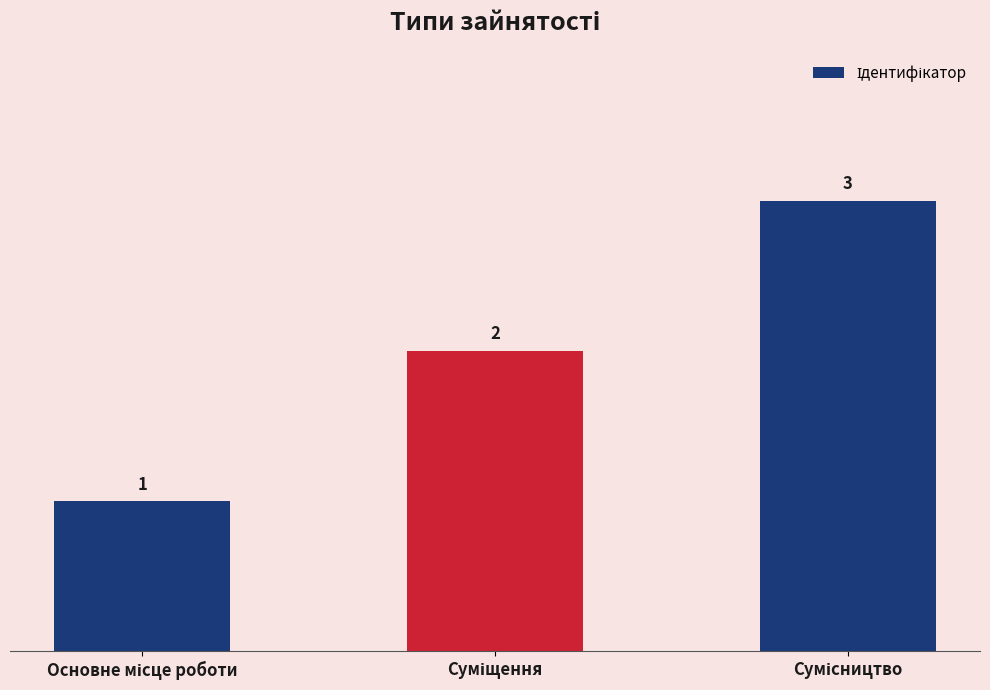

Count the number of data series in this chart.

1